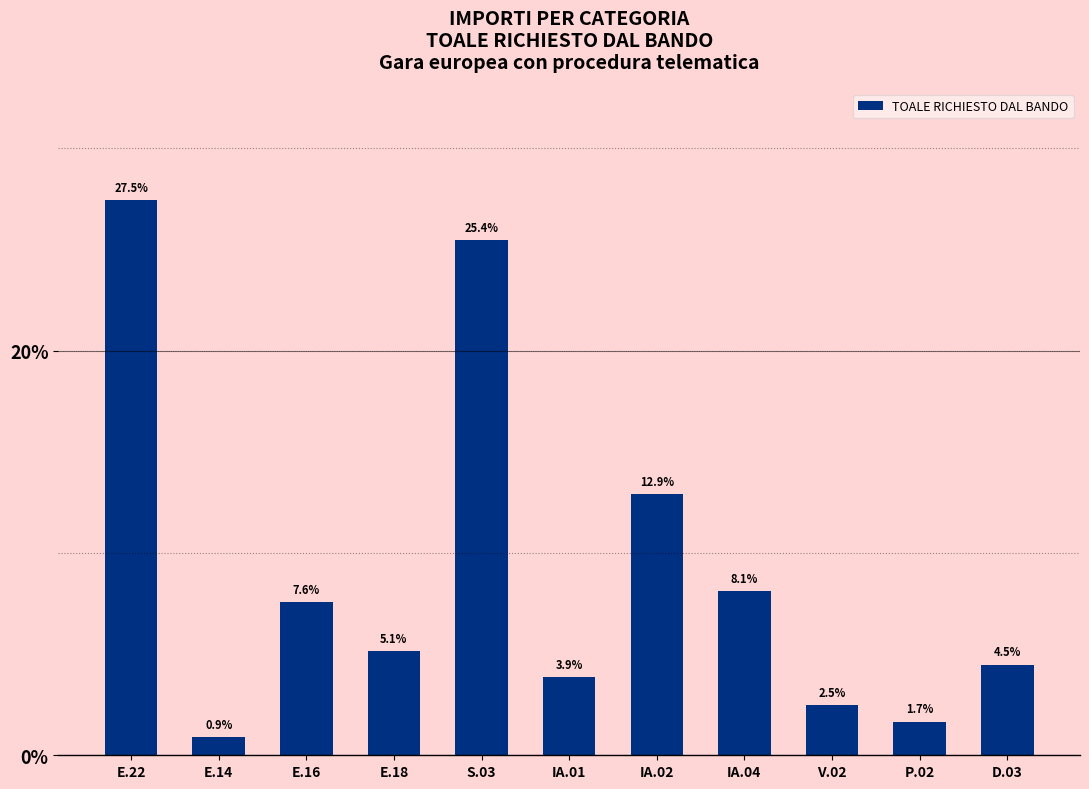

Reading left to right, list all the values displayed in this chart.

E.22=27.5	E.14=0.9	E.16=7.6	E.18=5.1	S.03=25.4	IA.01=3.9	IA.02=12.9	IA.04=8.1	V.02=2.5	P.02=1.7	D.03=4.5